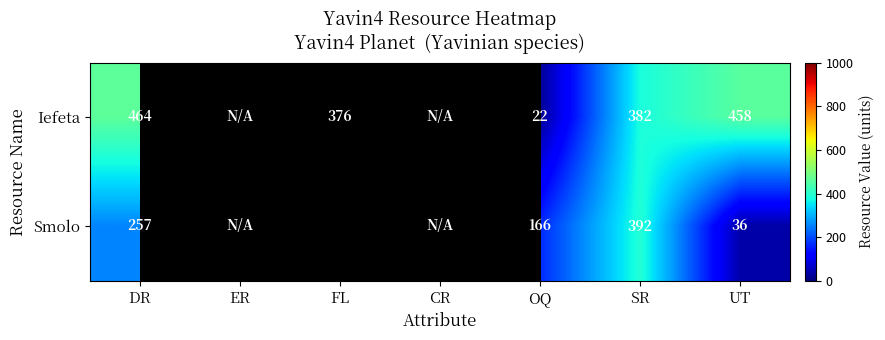

What is the sum of the Iefeta values at DR and SR?

846